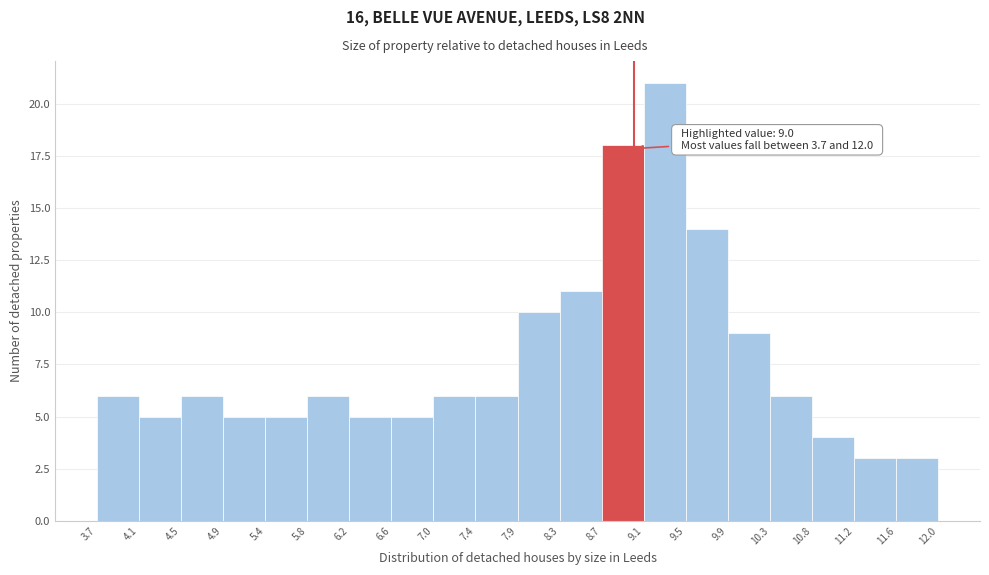

Which range on the x-axis has the tallest bar?

9.1 to 9.5